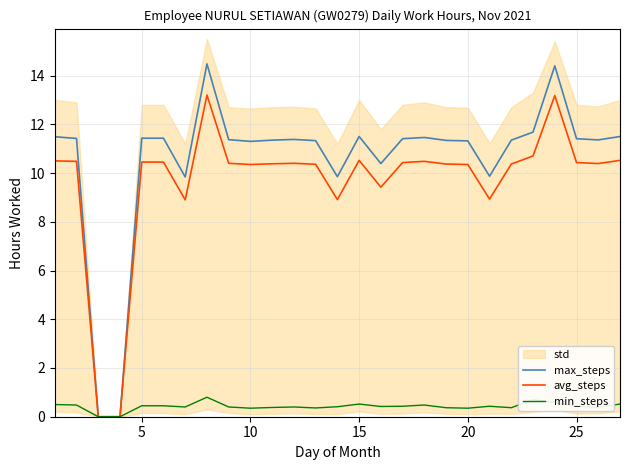

What is the value of the max_steps point at the 5th from the left?

11.4